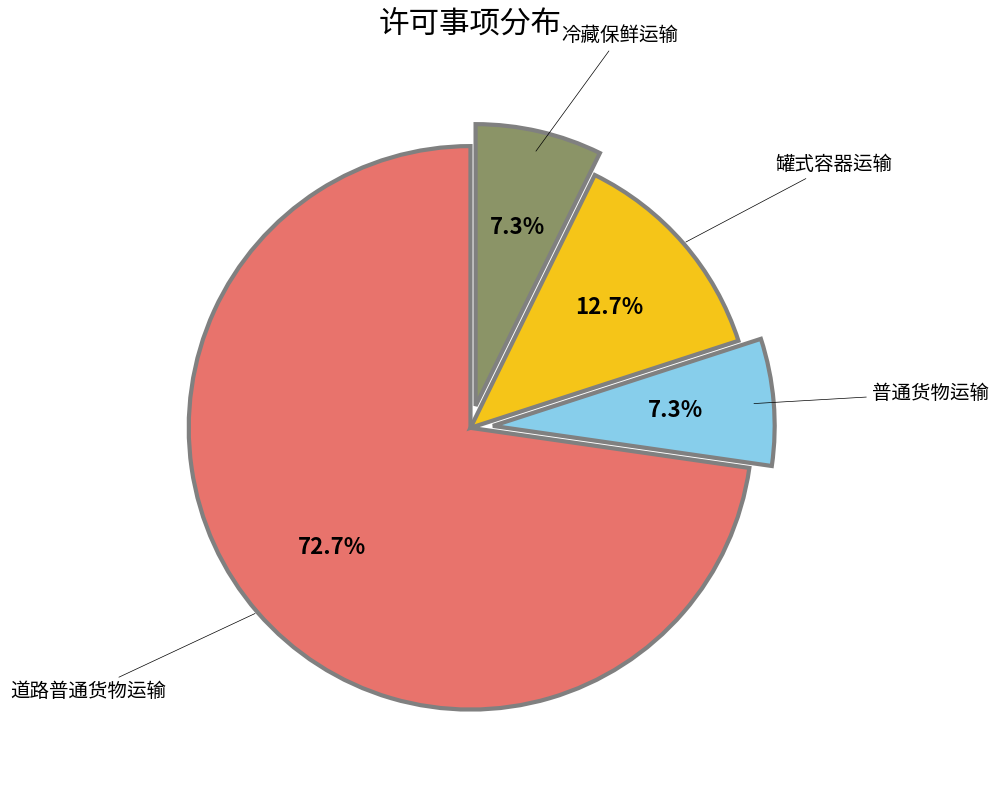

How many slices are in this pie chart?

4